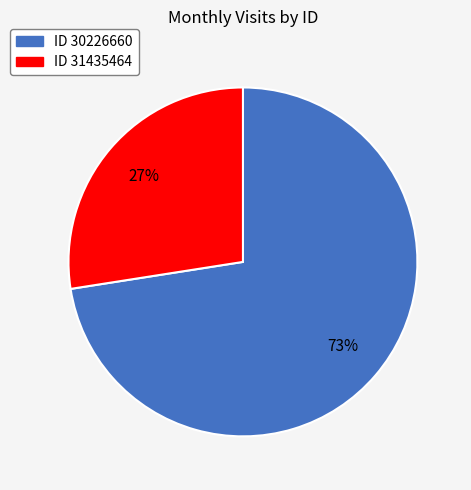

To the nearest percent, what is the average slice percentage?

50%